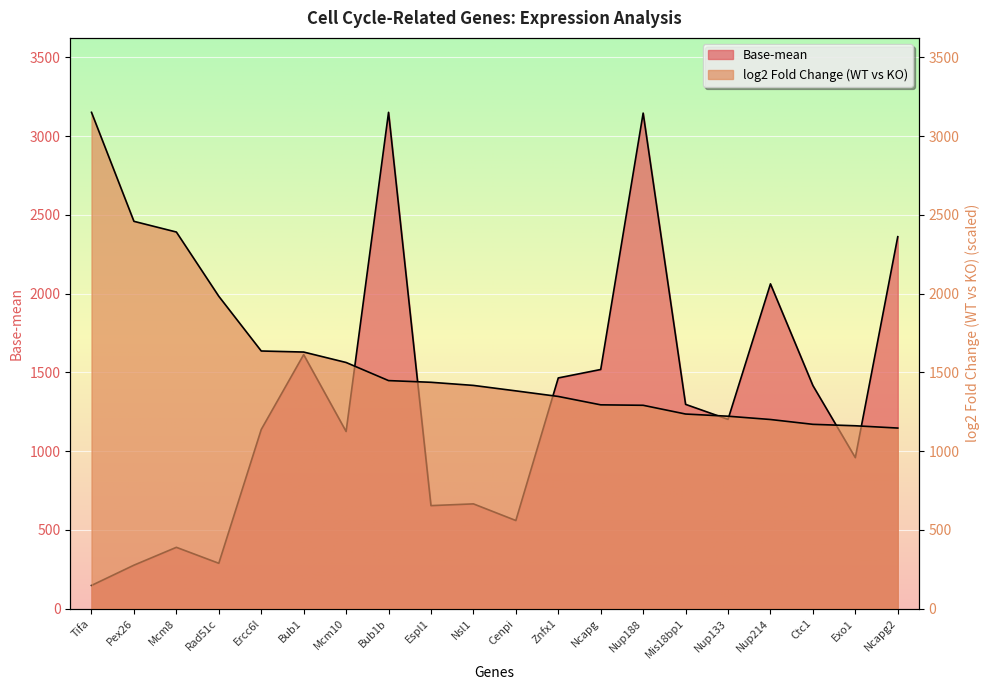

What is the average value of the Base-mean series?

1271.6